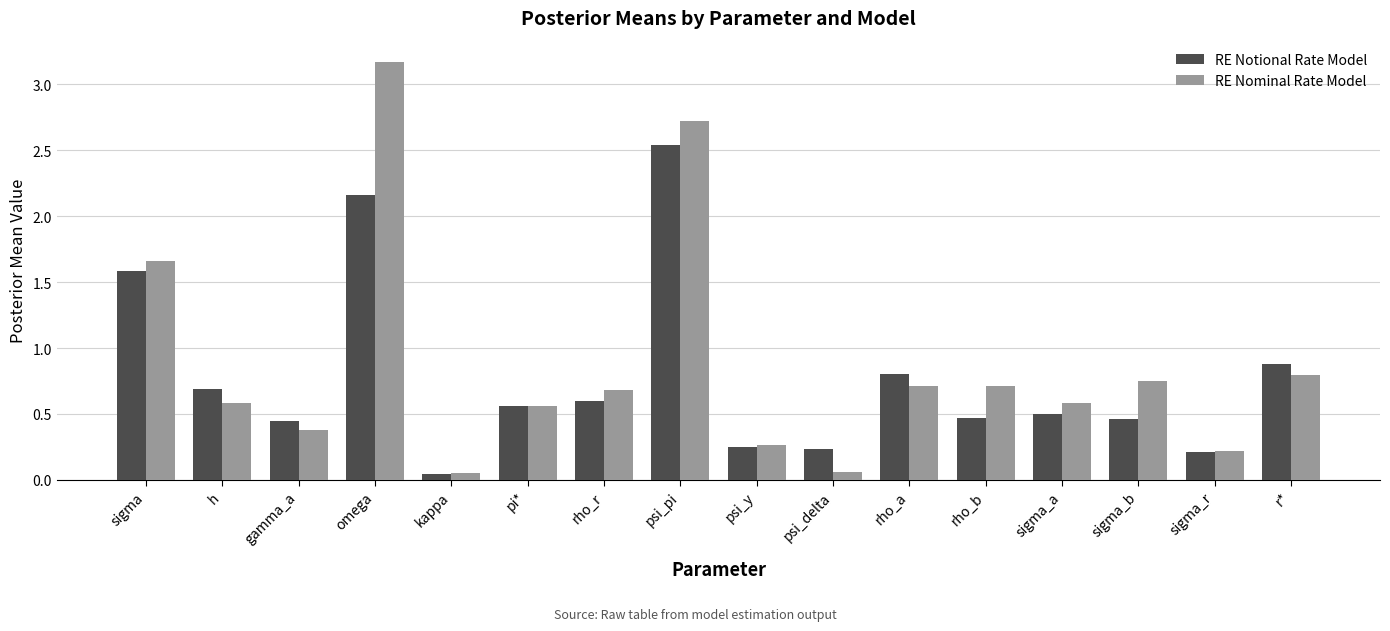

What position from the left is omega?

4